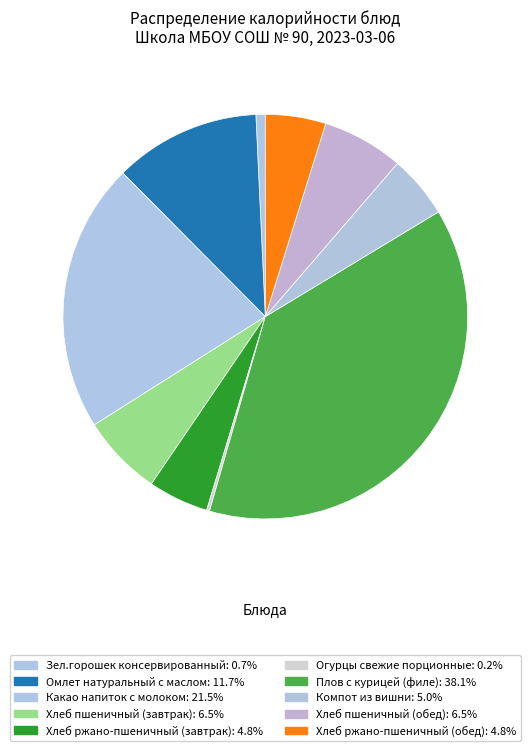

Which category has the smallest portion of the pie?

Огурцы свежие порционные